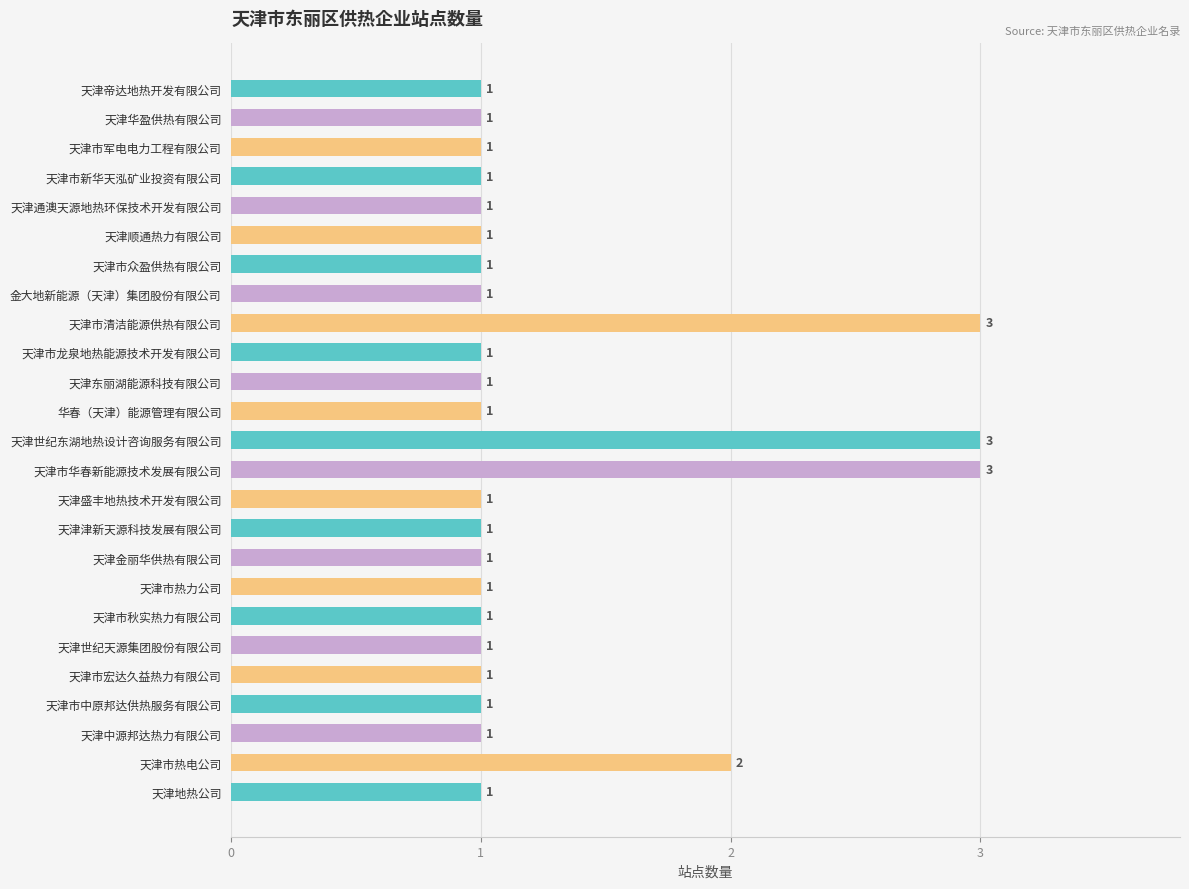

The chart shows a value of 2 at 天津津新天源科技发展有限公司. True or false?

False